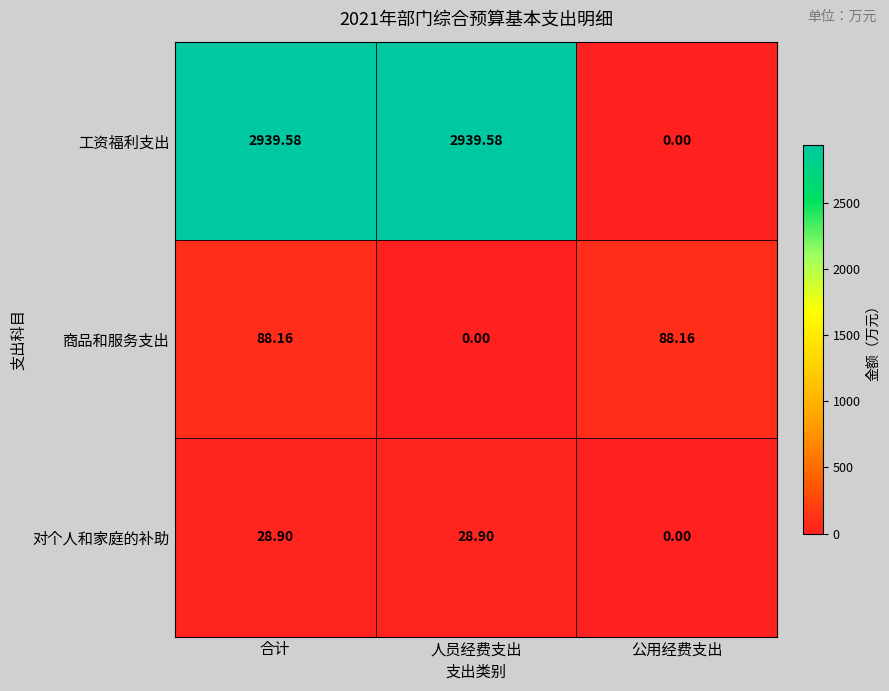

Where is 对个人和家庭的补助 nearest to the value 14?

公用经费支出